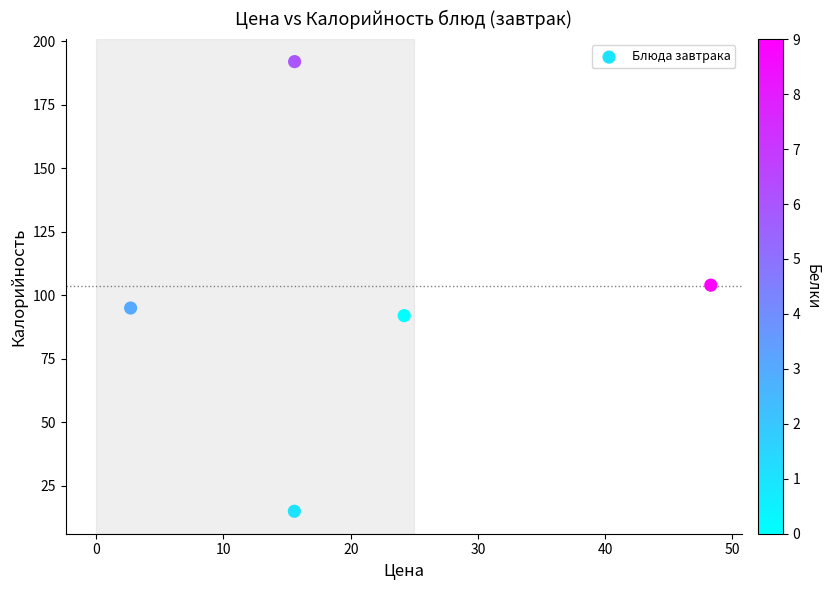

What is the range of Y values (max minus min)?

177